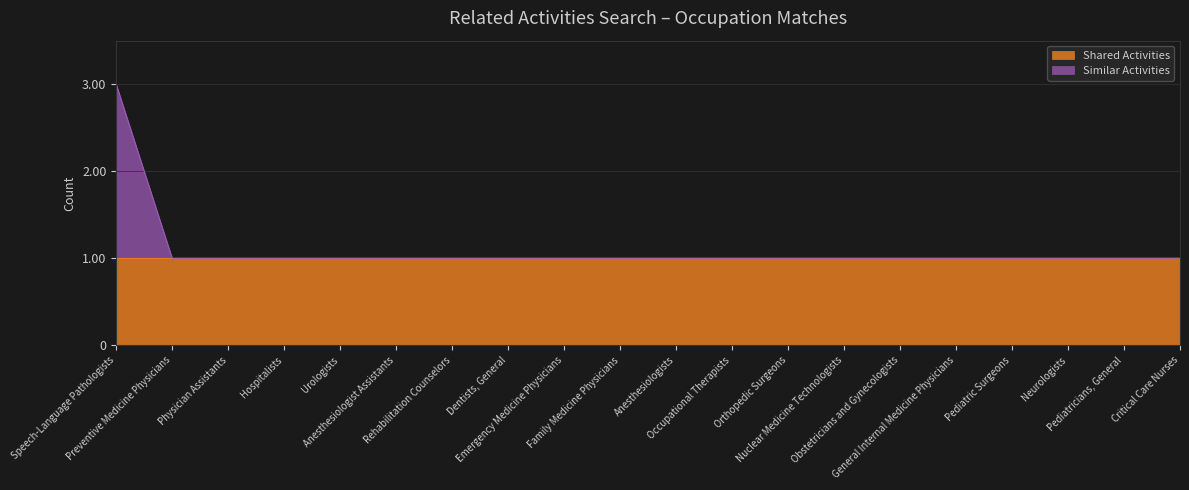

The chart shows a value of 3 at Speech-Language Pathologists. True or false?

True